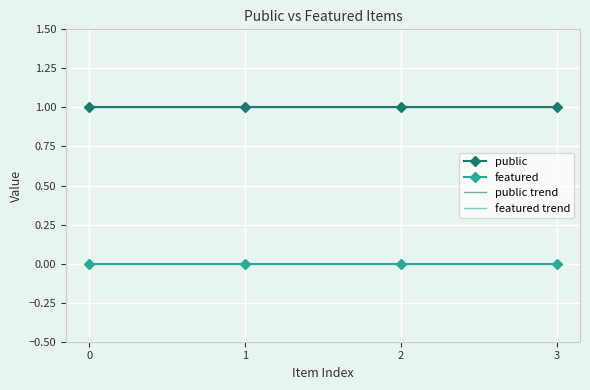

Reading left to right, extract all data points from this chart.

public: 0=1.0	1=1.0	2=1.0	3=1.0
featured: 0=0.0	1=0.0	2=0.0	3=0.0
public trend: 0=1.0	1=1.0	2=1.0	3=1.0
featured trend: 0=0.0	1=0.0	2=0.0	3=0.0